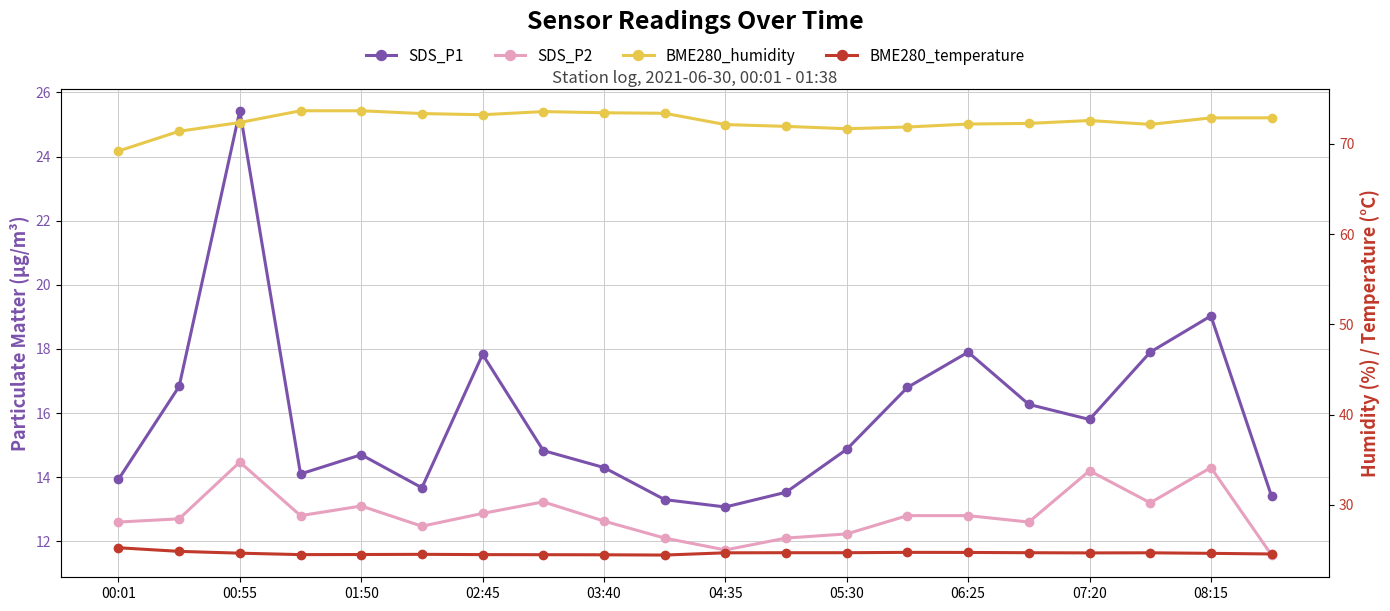

What is the difference between the maximum and minimum values in the BME280_humidity series?

4.5